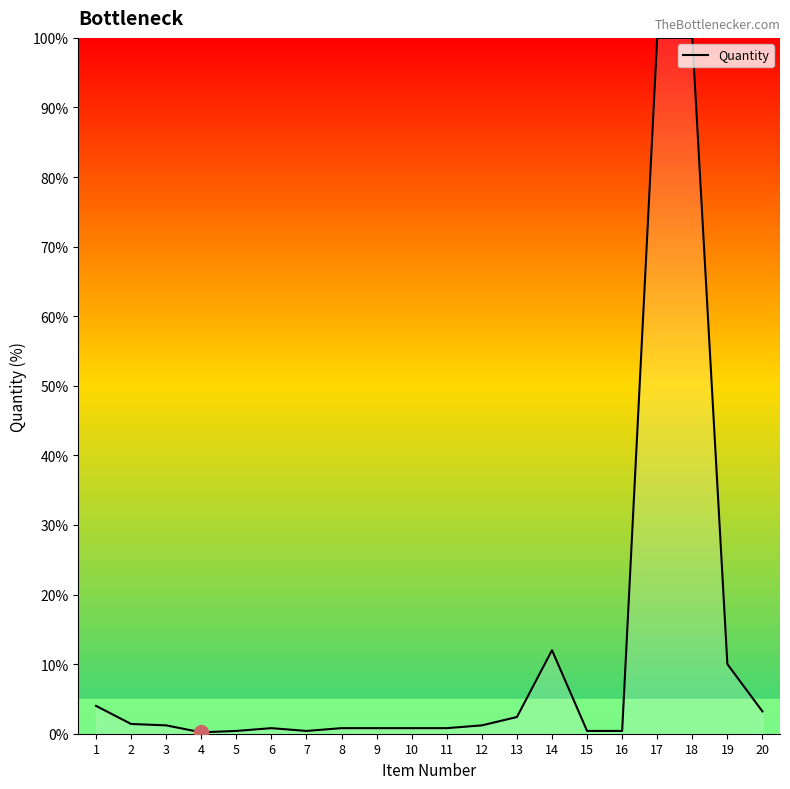

The chart shows a value of 0.8 at 8. True or false?

True